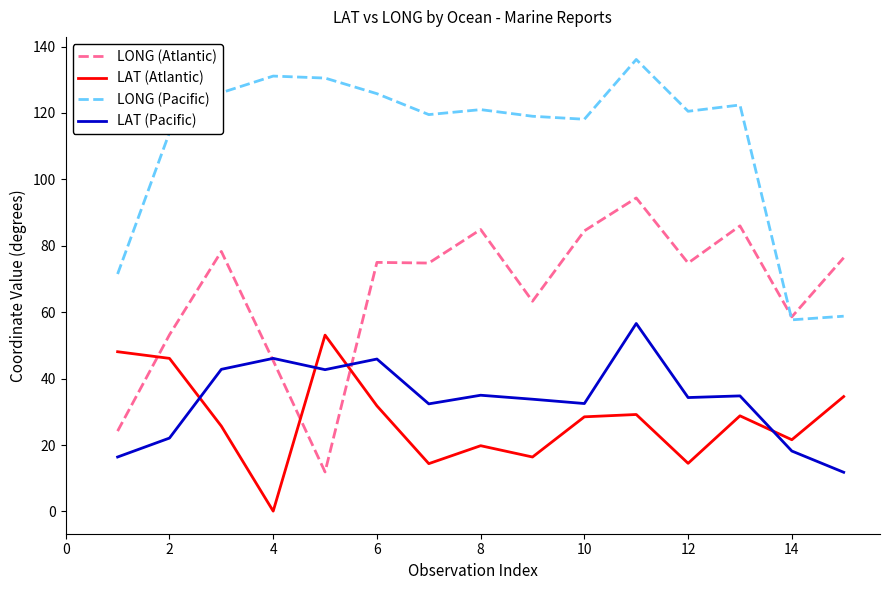

Which series has the widest spread of values?

LONG (Atlantic)